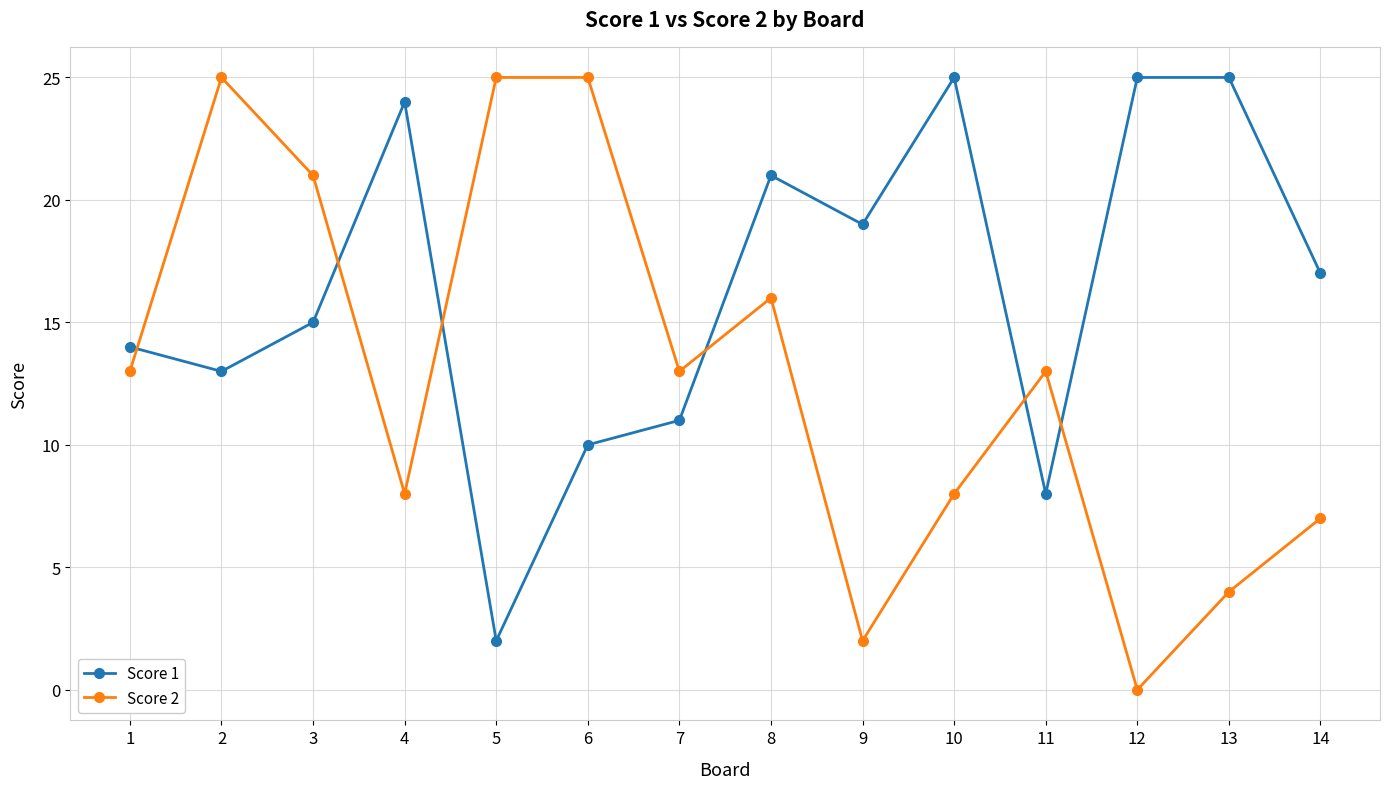

At 8, list the series in order from largest to smallest.

Score 1, Score 2